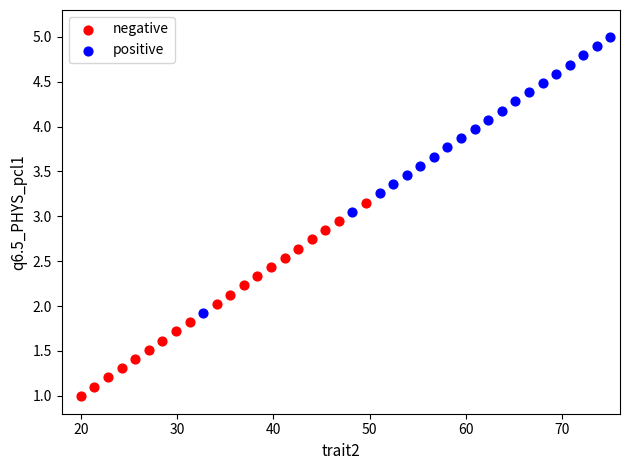

Which series reaches the minimum Y coordinate?

negative